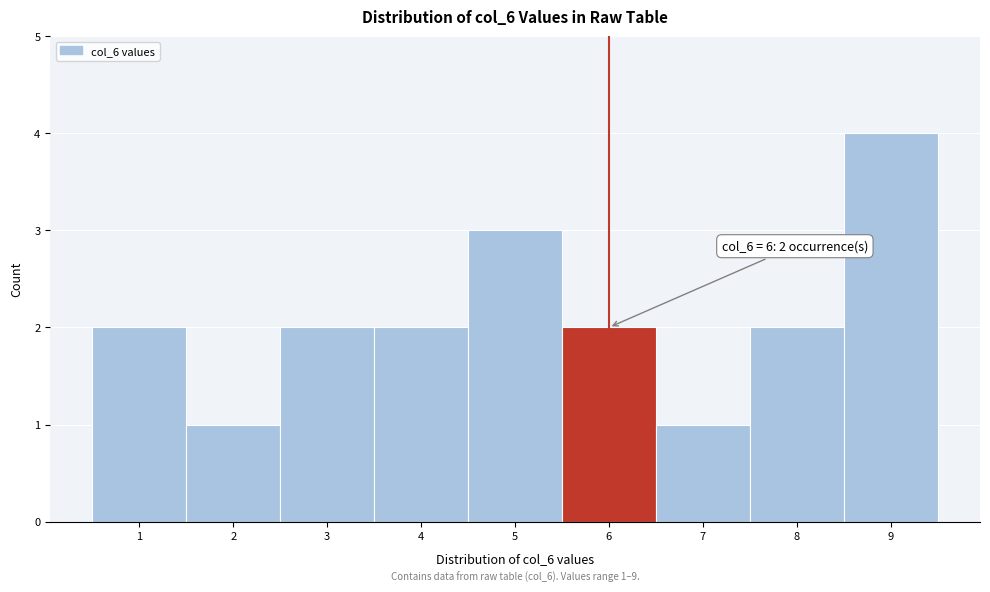

Which range on the x-axis has the tallest bar?

8.5 to 9.5